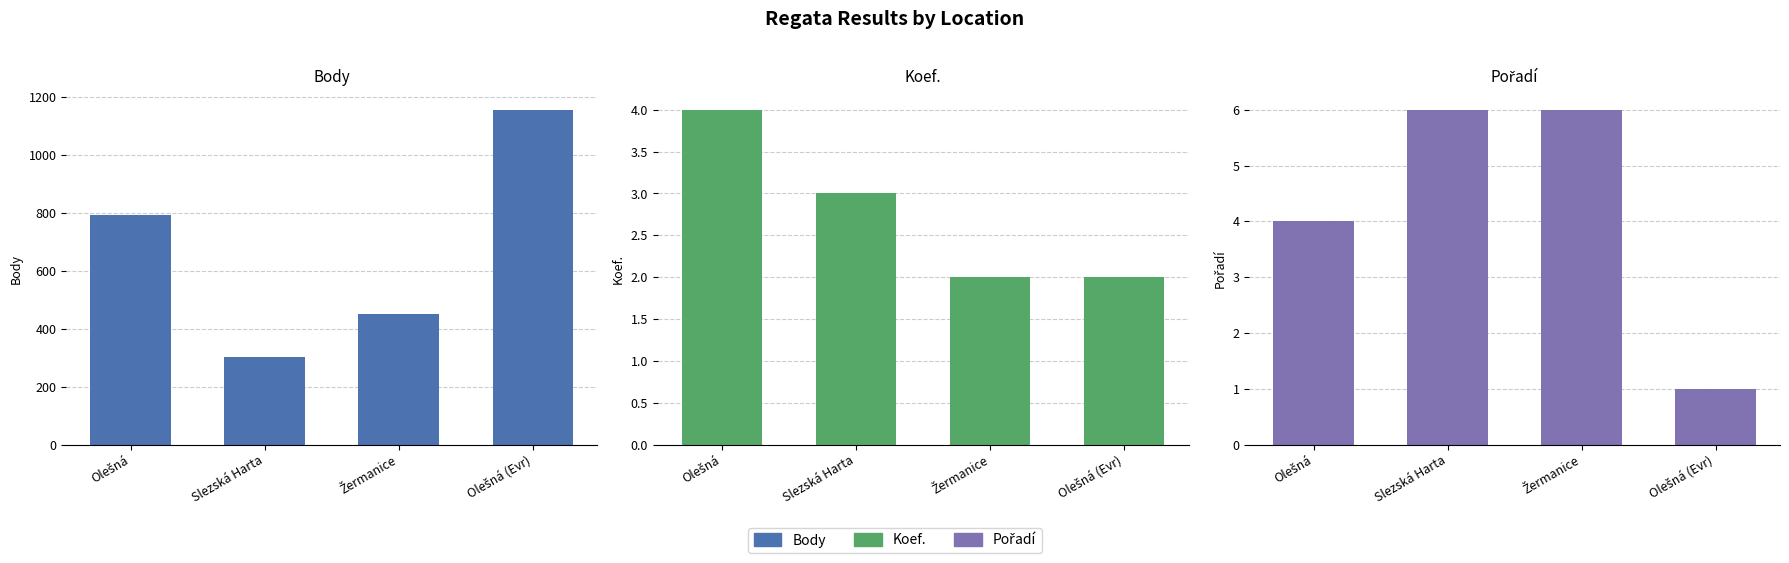

What is the average value of the Body series?

676